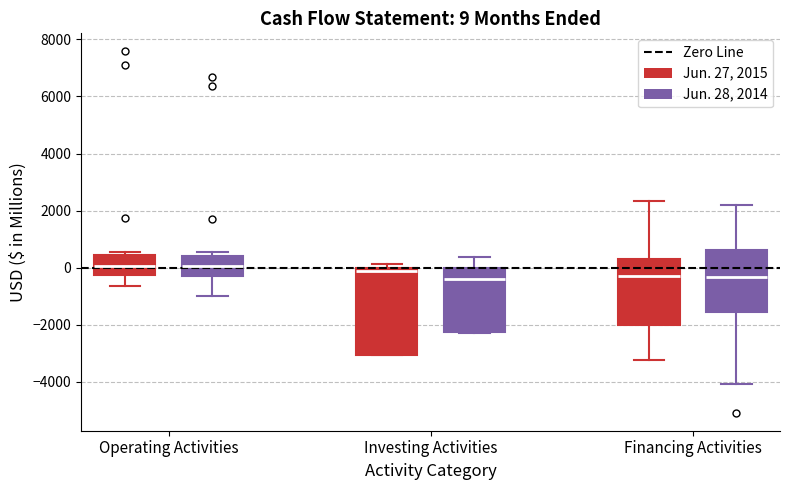

Which box is the tallest, from its lower edge to its upper edge?

Investing Activities (Jun. 27, 2015)